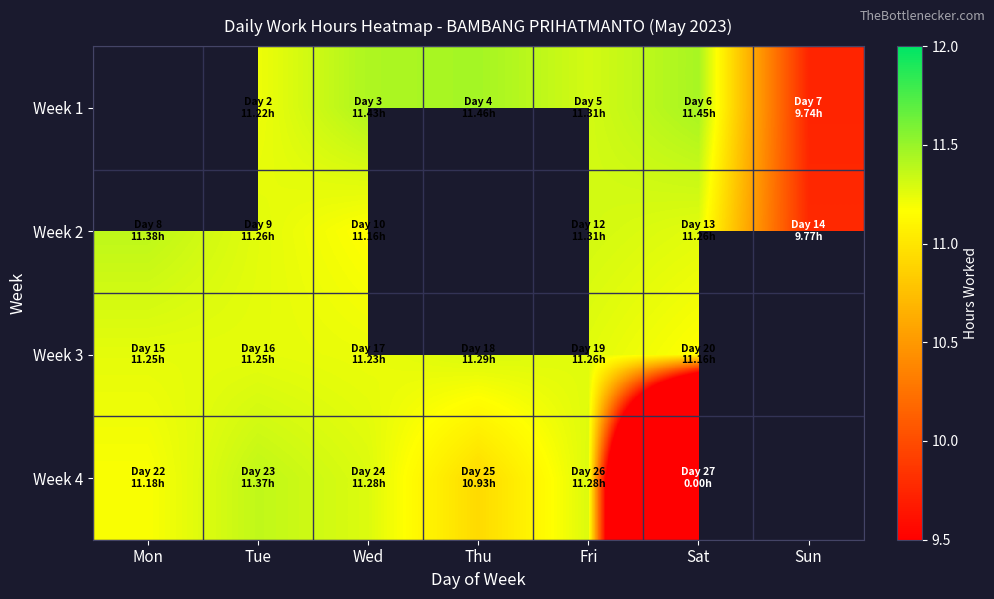

The value of Week 2 at Wed is 11.2. True or false?

True